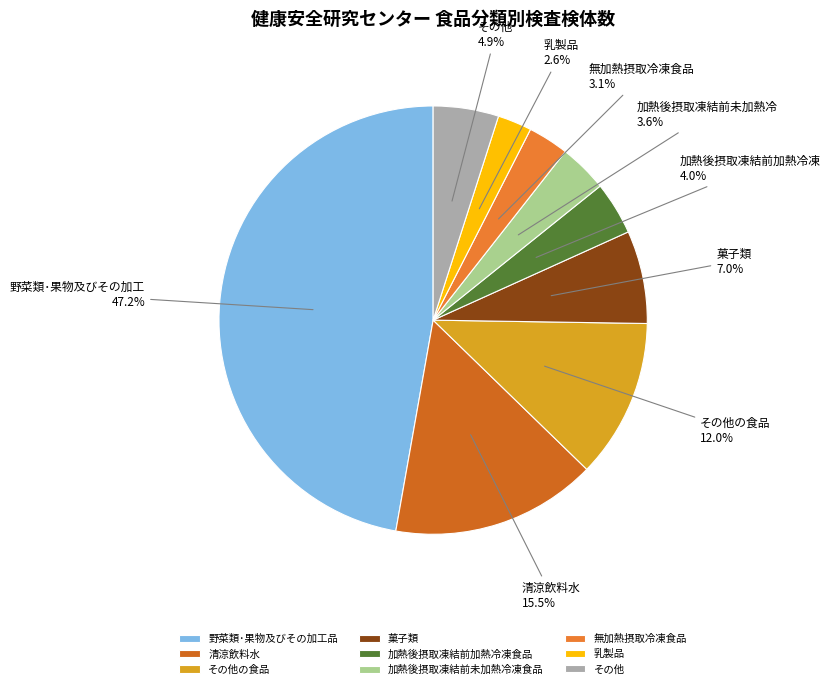

How many segments does this pie chart have?

9